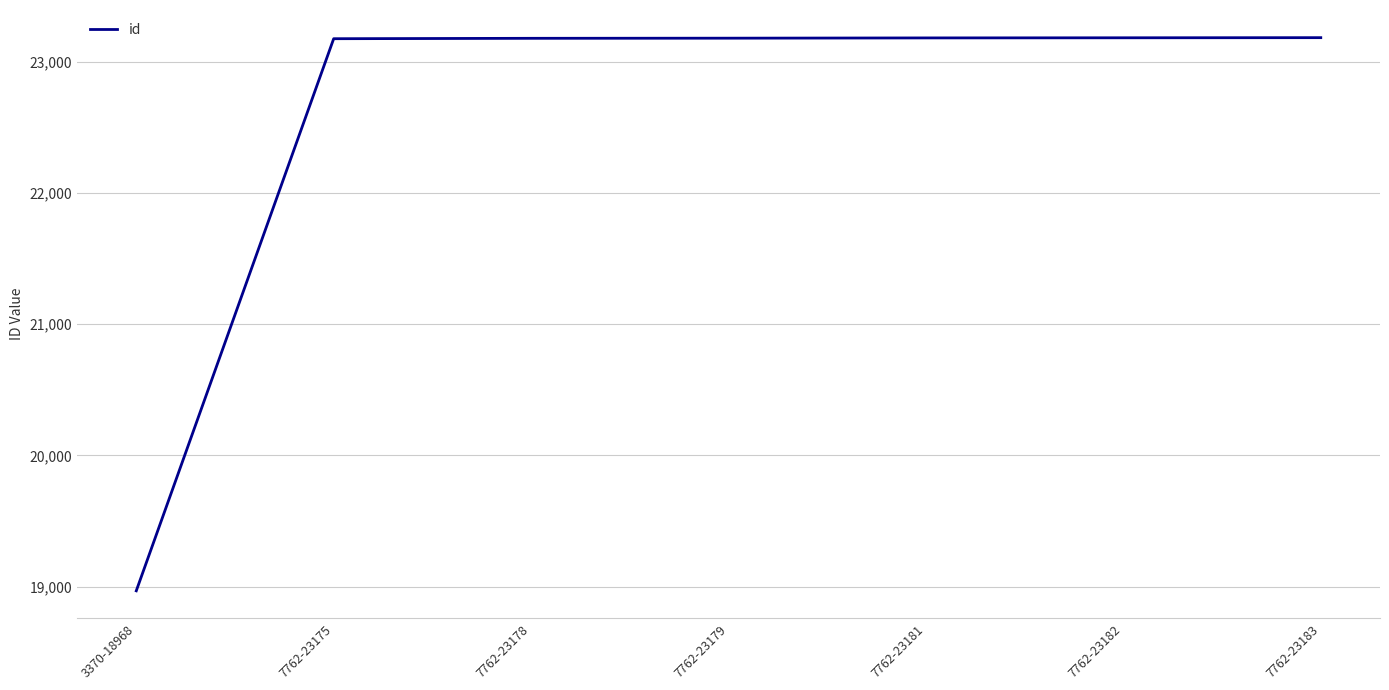

Approximately how many times larger is the value at 7762-23181 compared to 7762-23178?

1.0